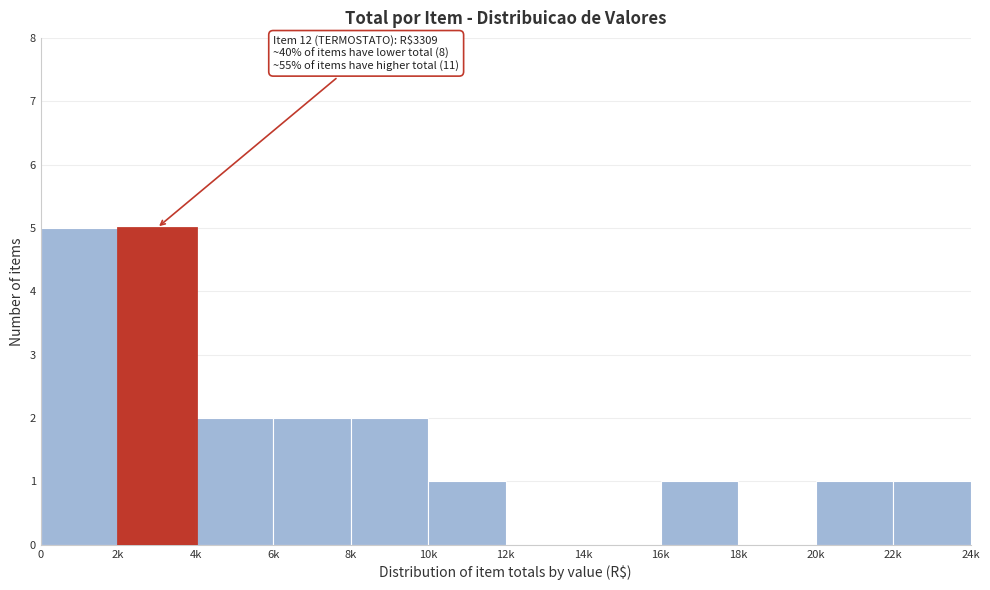

Reading right to left, list all the values displayed in this chart.

22k=1	20k=1	18k=0	16k=1	14k=0	12k=0	10k=1	8k=2	6k=2	4k=2	2k=5	0=5